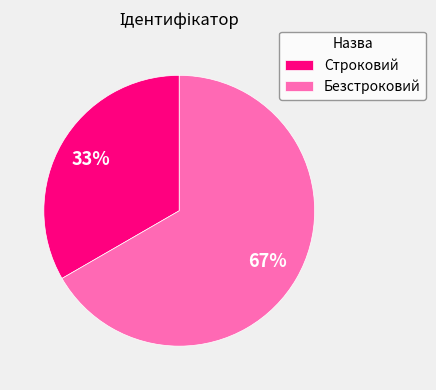

Count the number of slices in the pie.

2